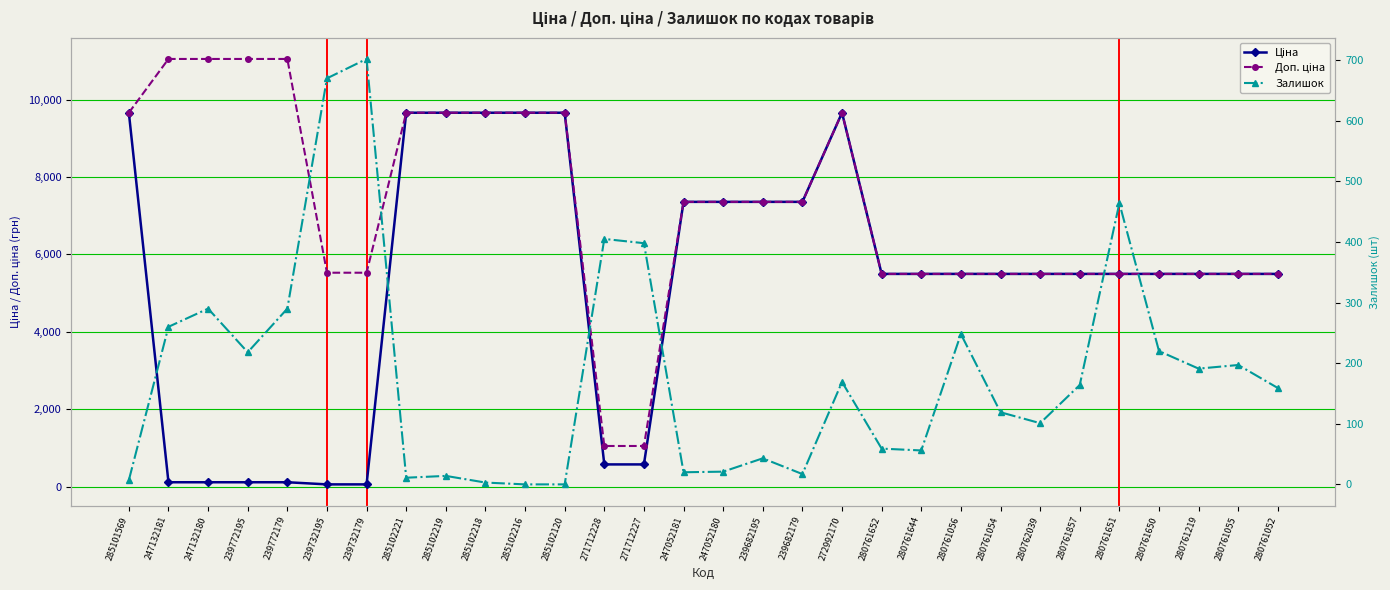

Count the number of categories in the chart.

30